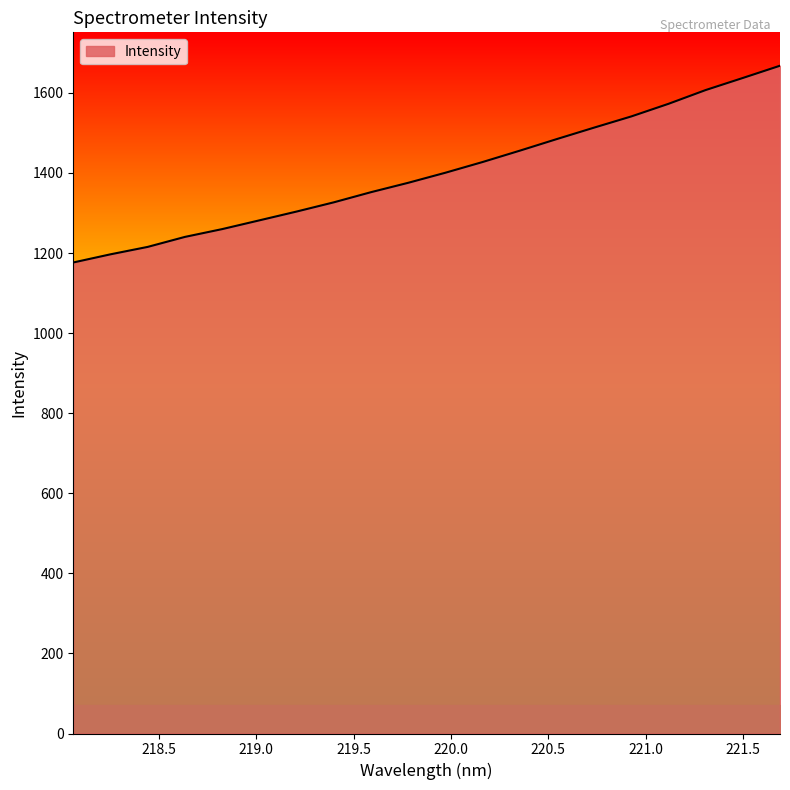

What is the greatest value displayed?

1668.0